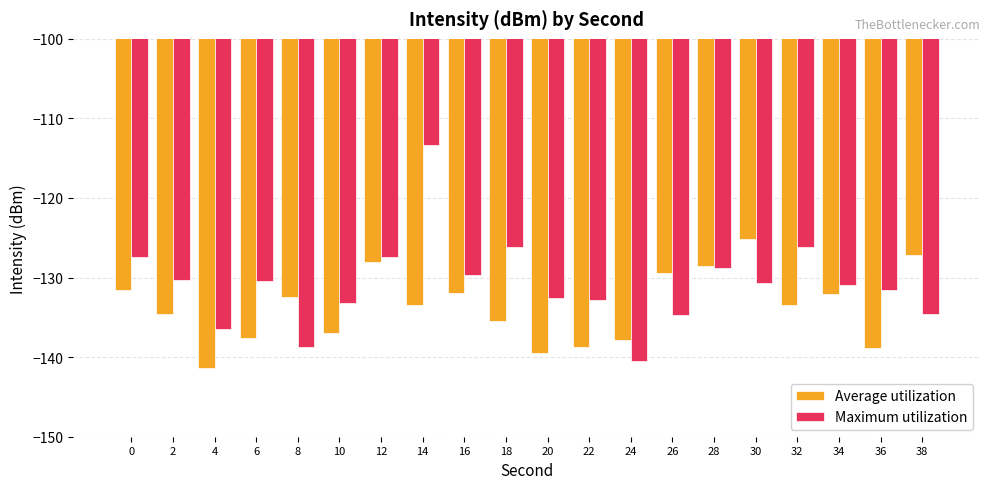

What are all the series names shown in the legend?

Average utilization, Maximum utilization